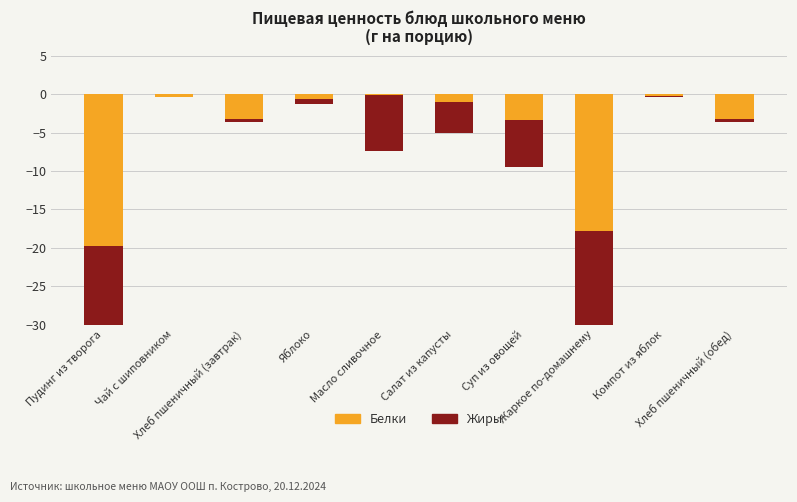

How many categories are shown in the chart?

10